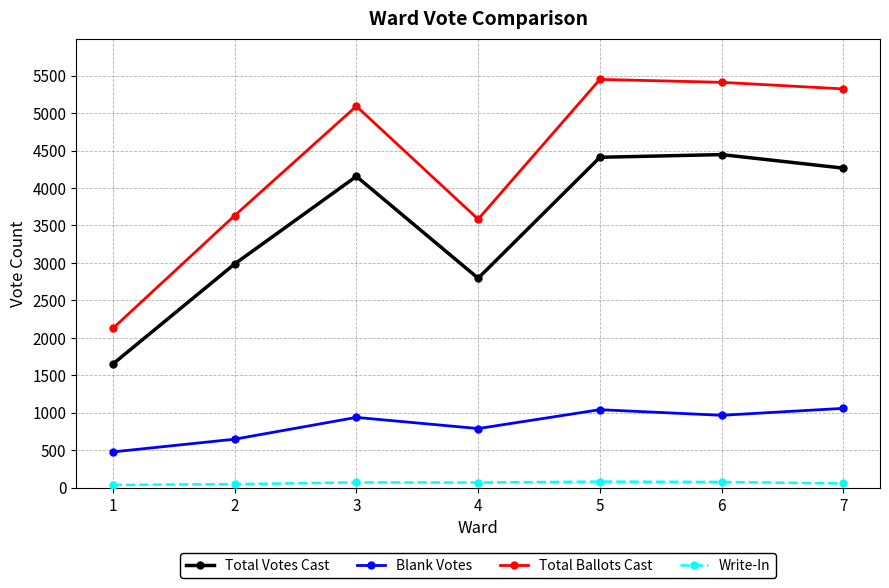

Is it true that Total Votes Cast equals 1181 at 7?

False